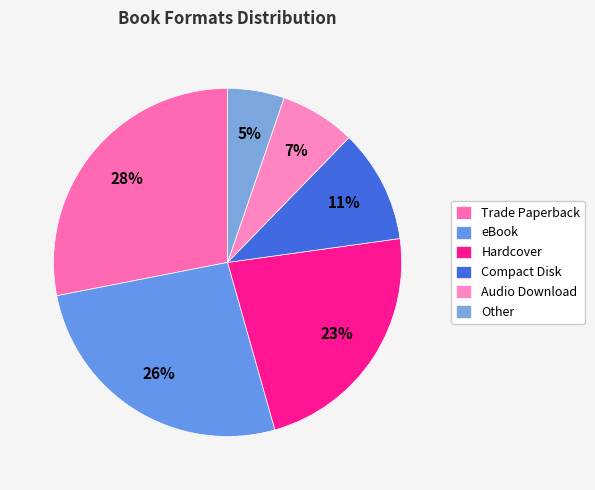

Combined, what portion of the pie is eBook and Other?

31.6%